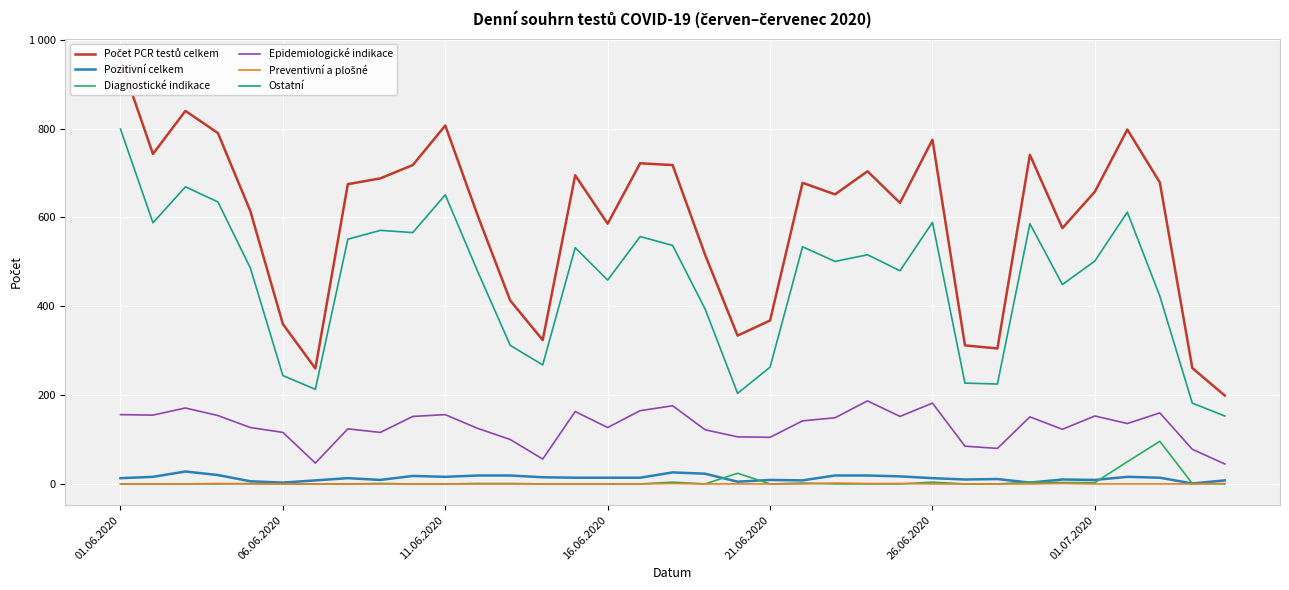

True or false: Diagnostické indikace has more than 0 points higher than both neighbors.

True